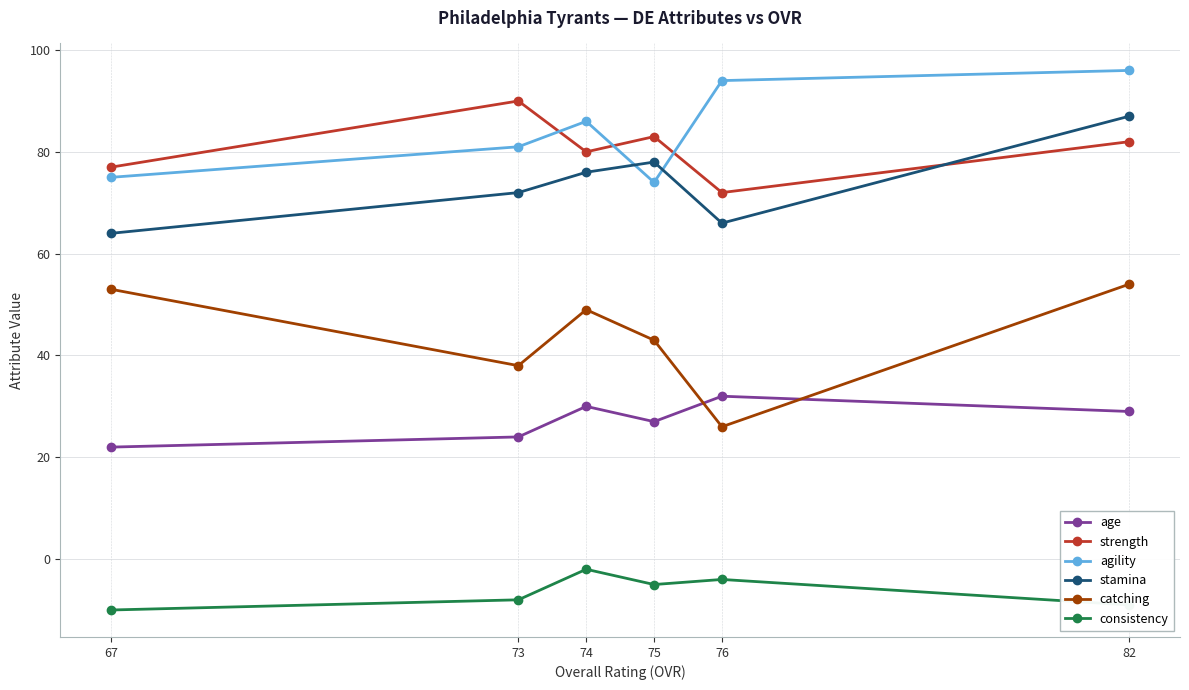

Reading left to right, list all the values displayed in this chart.

age: 67=22	73=24	74=30	75=27	76=32	82=29
strength: 67=77	73=90	74=80	75=83	76=72	82=82
agility: 67=75	73=81	74=86	75=74	76=94	82=96
stamina: 67=64	73=72	74=76	75=78	76=66	82=87
catching: 67=53	73=38	74=49	75=43	76=26	82=54
consistency: 67=-10	73=-8	74=-2	75=-5	76=-4	82=-9